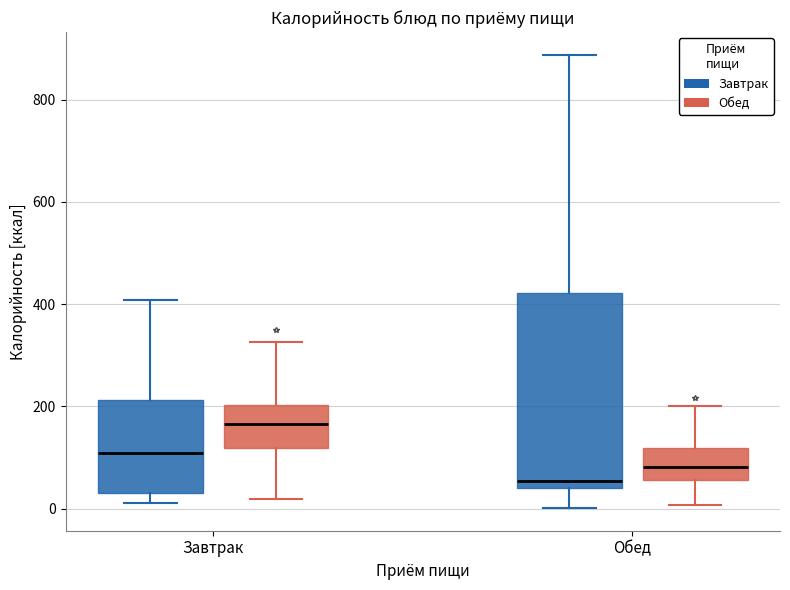

Comparing the boxes themselves (not the whiskers), which one is the tallest?

Обед (Завтрак)